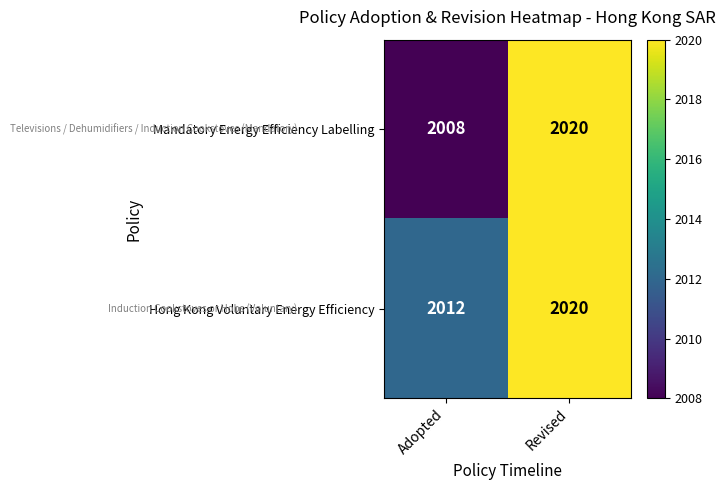

Reading left to right, extract all data points from this chart.

Mandatory Energy Efficiency Labelling: Adopted=2008	Revised=2020
Hong Kong Voluntary Energy Efficiency: Adopted=2012	Revised=2020